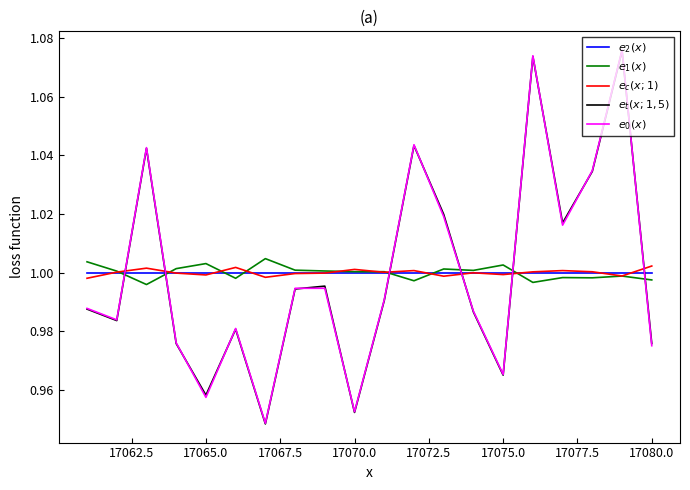

Which series has the largest total across all categories?

$e_2(x)$